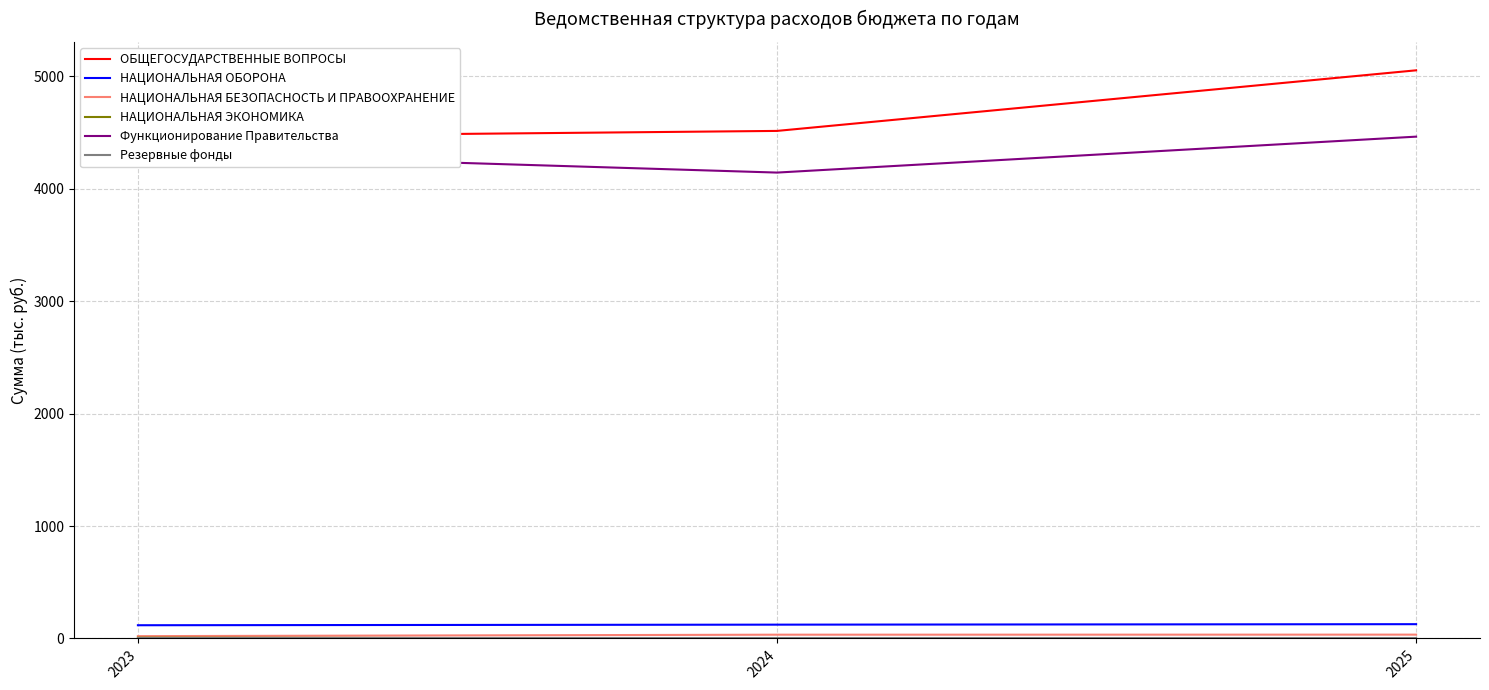

At which label does НАЦИОНАЛЬНАЯ БЕЗОПАСНОСТЬ И ПРАВООХРАНЕНИЕ first exceed 33?

2024